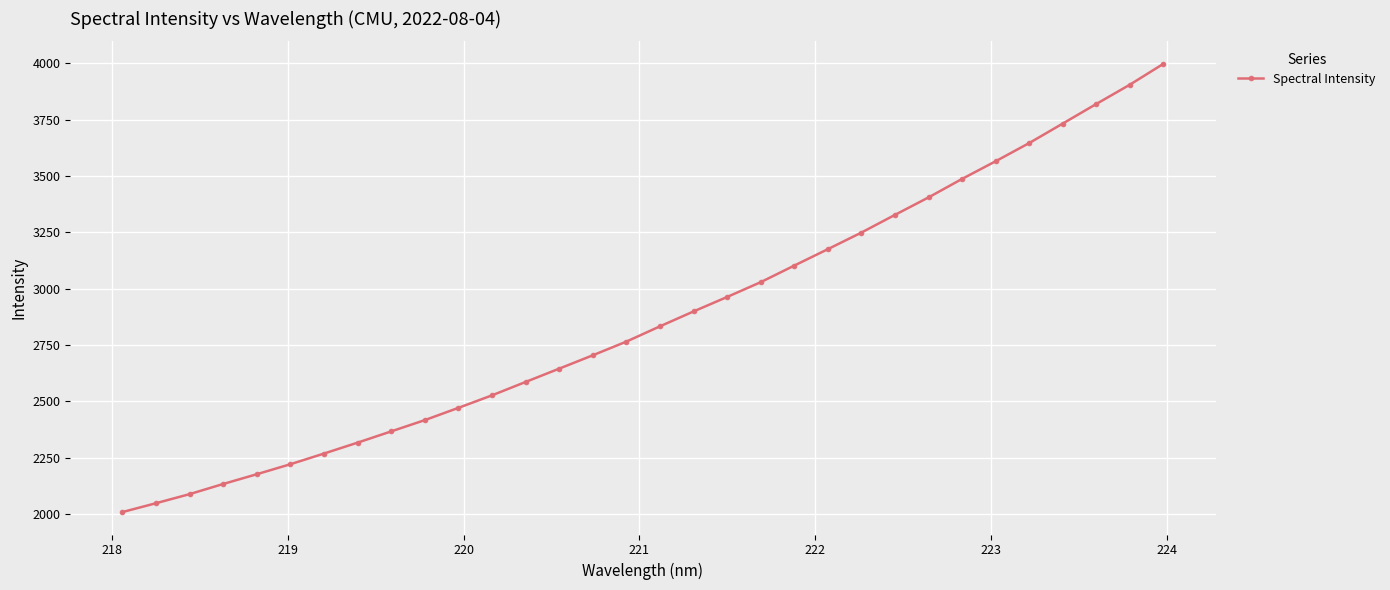

What is the value of the 31st point from the left?

3906.0